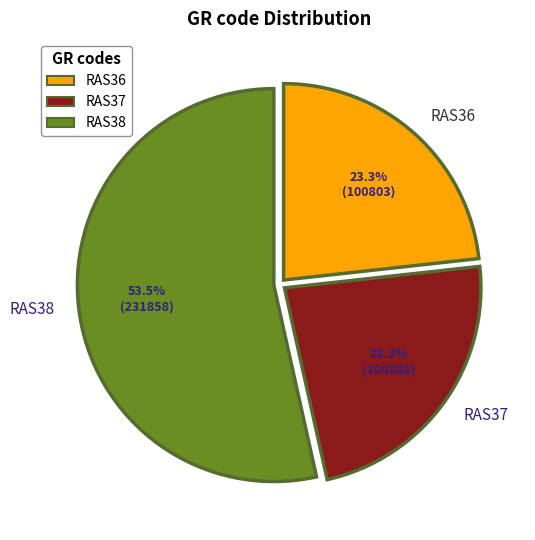

Count the number of slices in the pie.

3